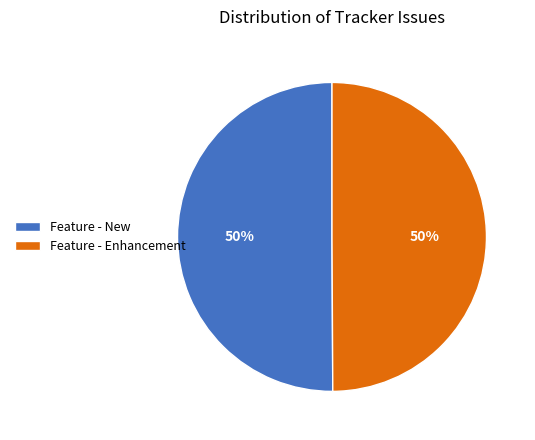

What is the ratio of the value at Feature - Enhancement to the value at Feature - New?

1.0